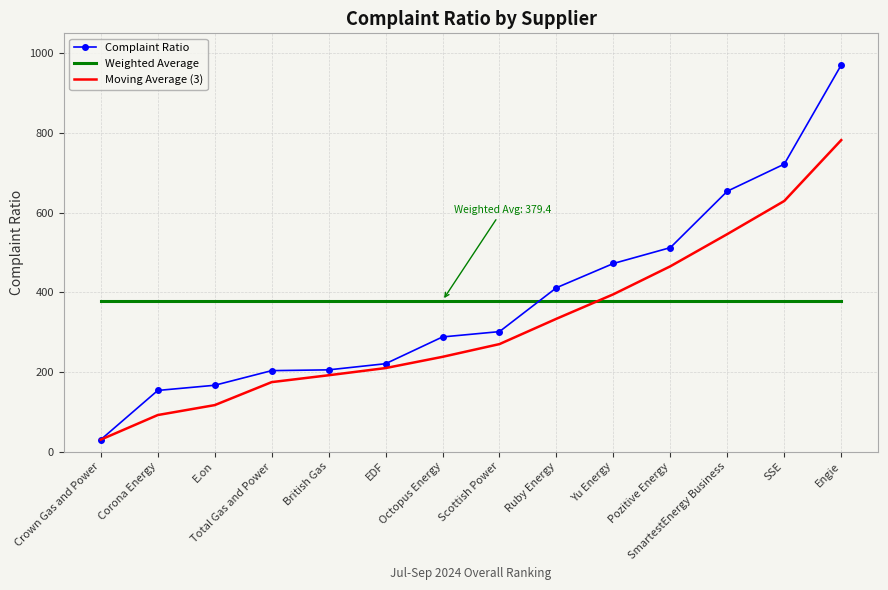

True or false: Weighted Average and Moving Average (3) cross at least once.

True